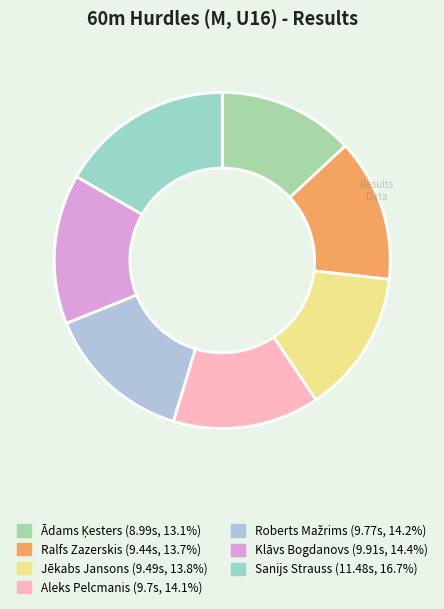

Does Jēkabs Jansons account for over 50% of the chart?

No